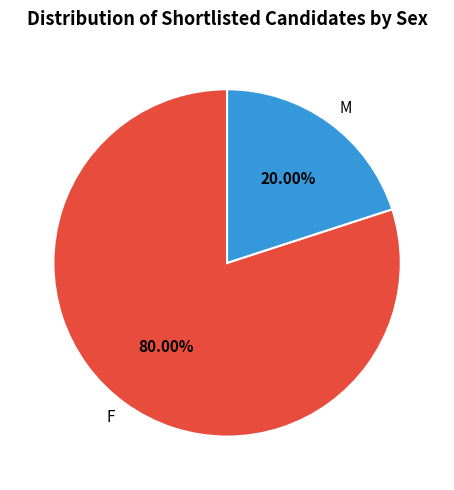

What percentage is NOT represented by F?

20.0%